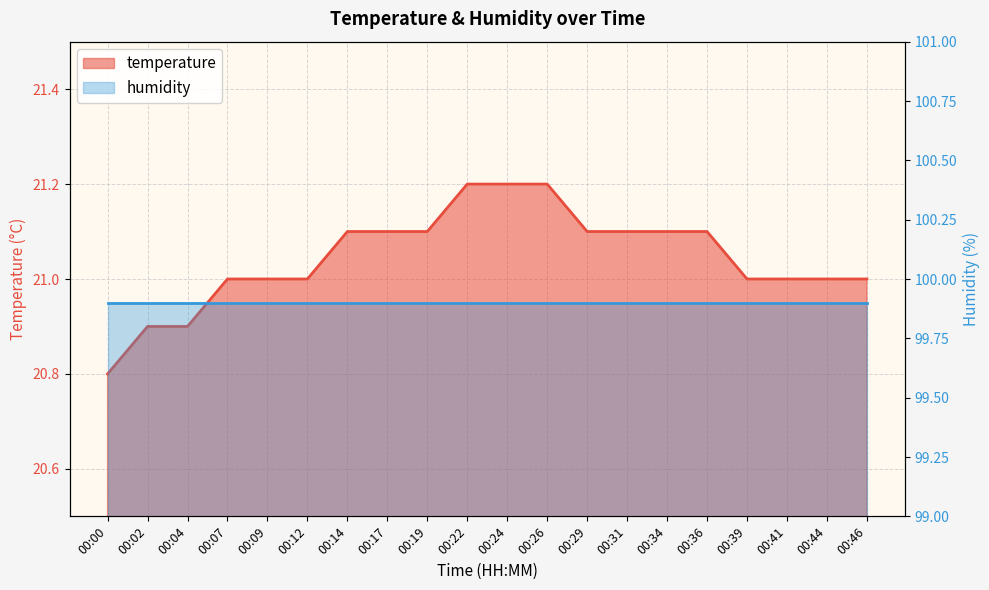

Reading left to right, what are all the values shown in this chart?

00:00=20.8	00:02=20.9	00:04=20.9	00:07=21.0	00:09=21.0	00:12=21.0	00:14=21.1	00:17=21.1	00:19=21.1	00:22=21.2	00:24=21.2	00:26=21.2	00:29=21.1	00:31=21.1	00:34=21.1	00:36=21.1	00:39=21.0	00:41=21.0	00:44=21.0	00:46=21.0